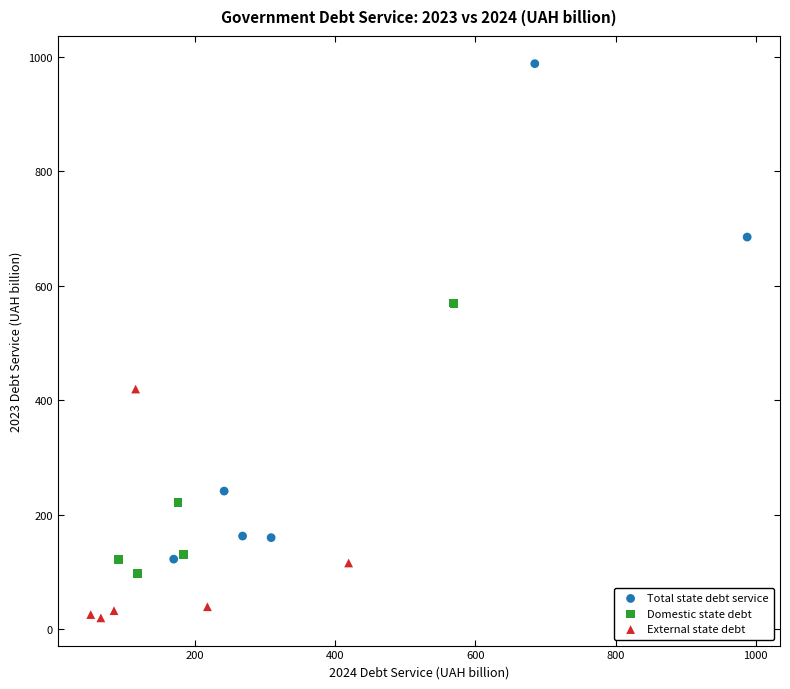

What are all the series names shown in the legend?

Total state debt service, Domestic state debt, External state debt